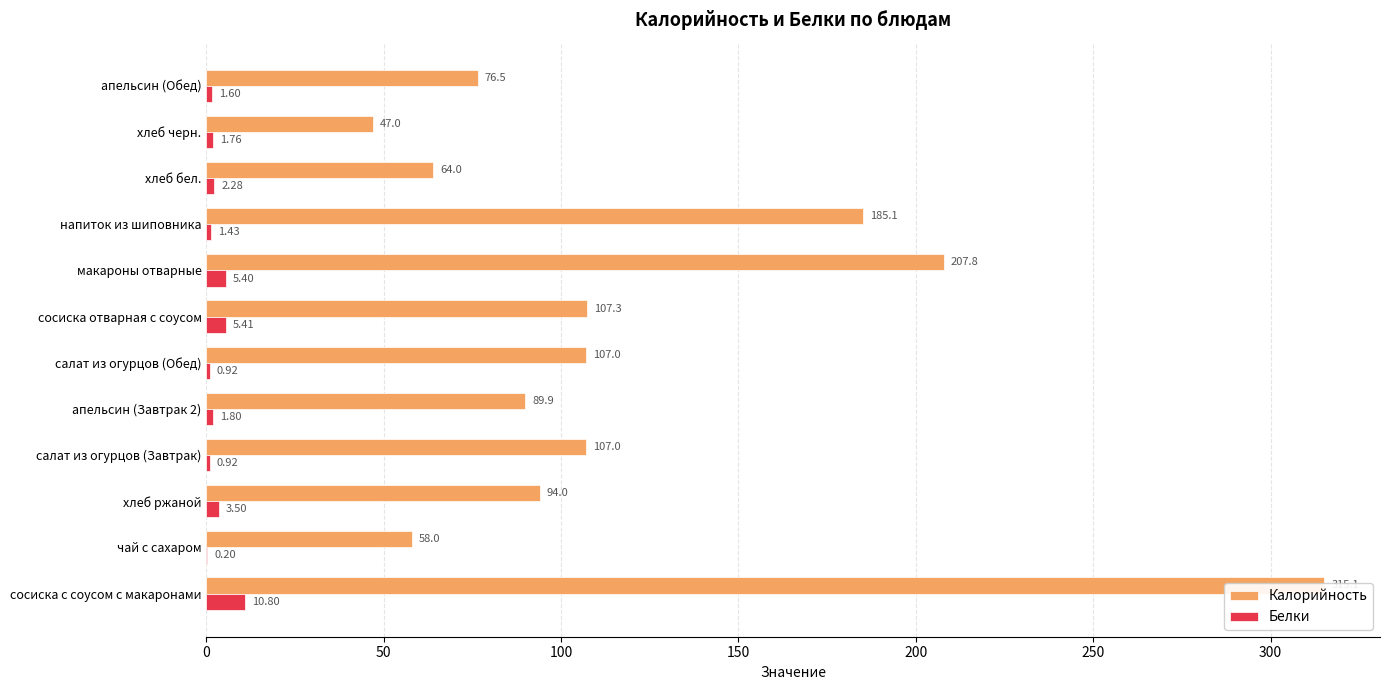

What position from the right is 150?

9